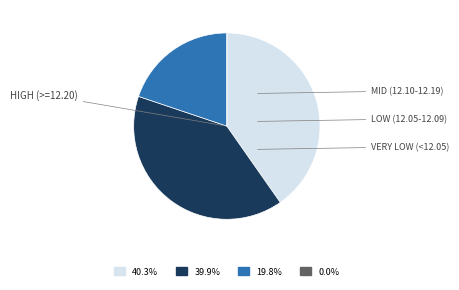

Does any single category account for the majority?

No